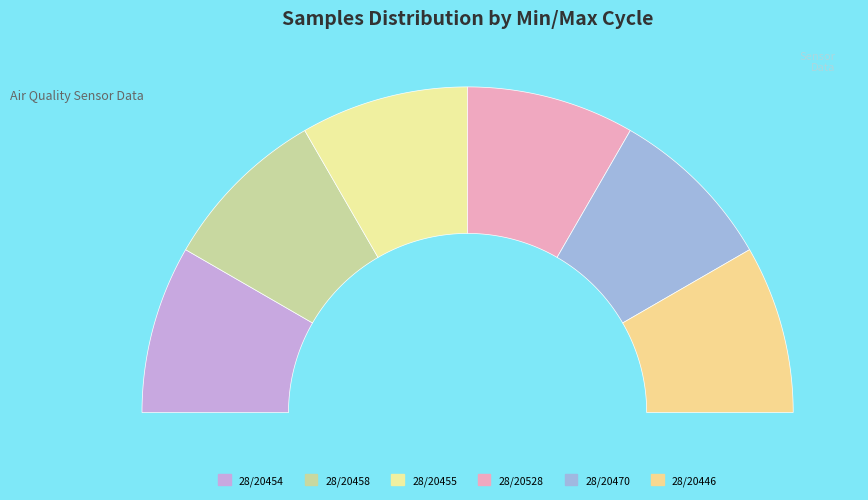

Is it true that 28/20454 is 8% of the pie?

True